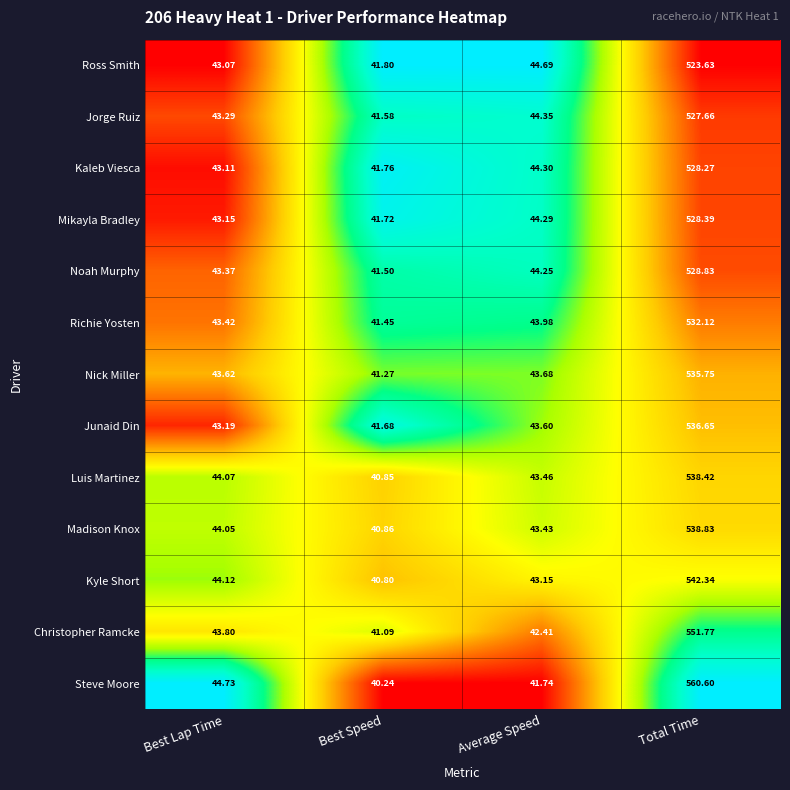

How many categories are shown in the chart?

4